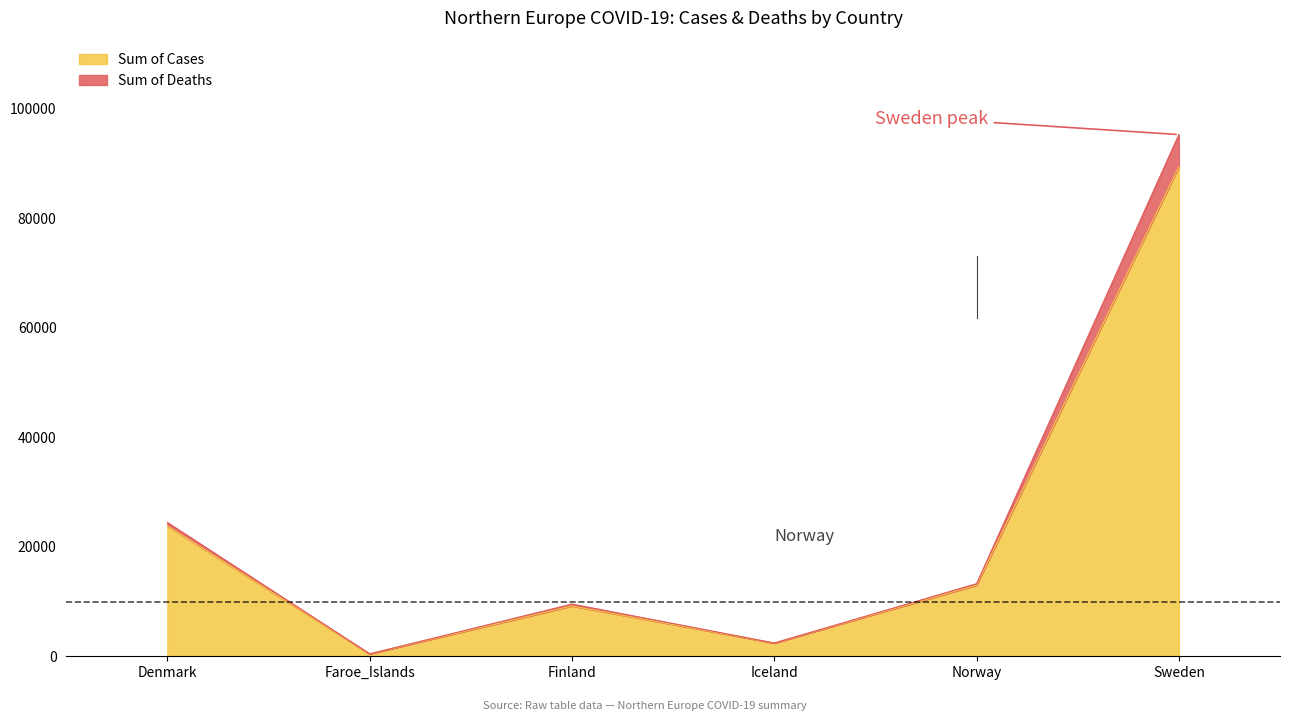

True or false: Sum of Cases has a value of 4269 at Iceland.

False